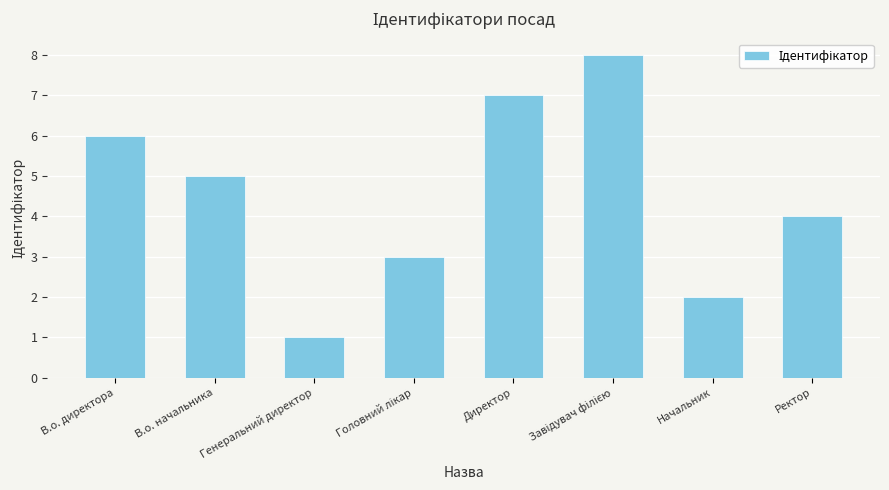

What is the value of the 4th bar from the left?

3